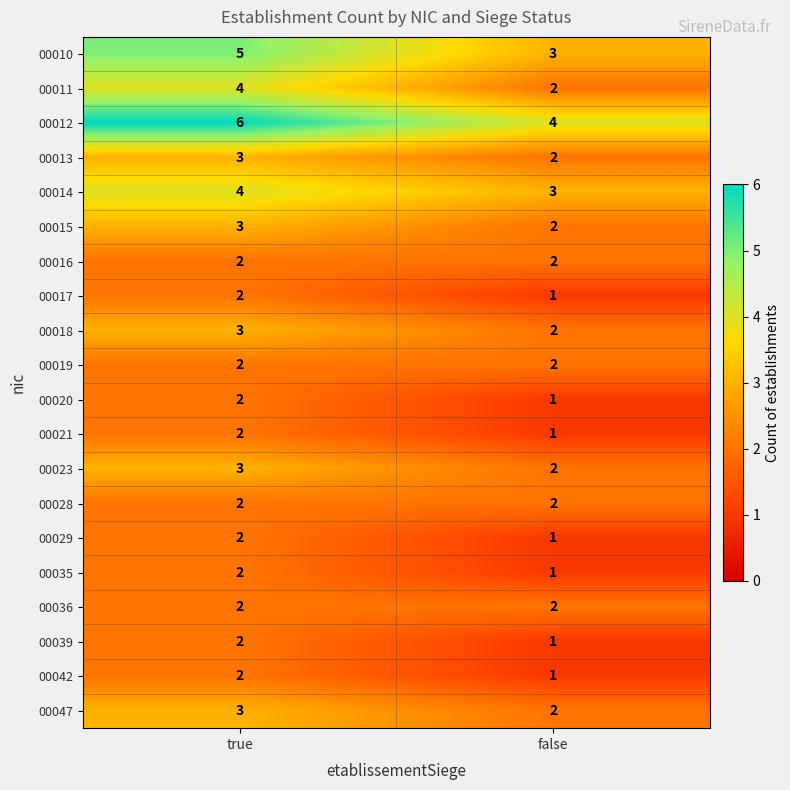

What is the sum of all 00047 values?

5